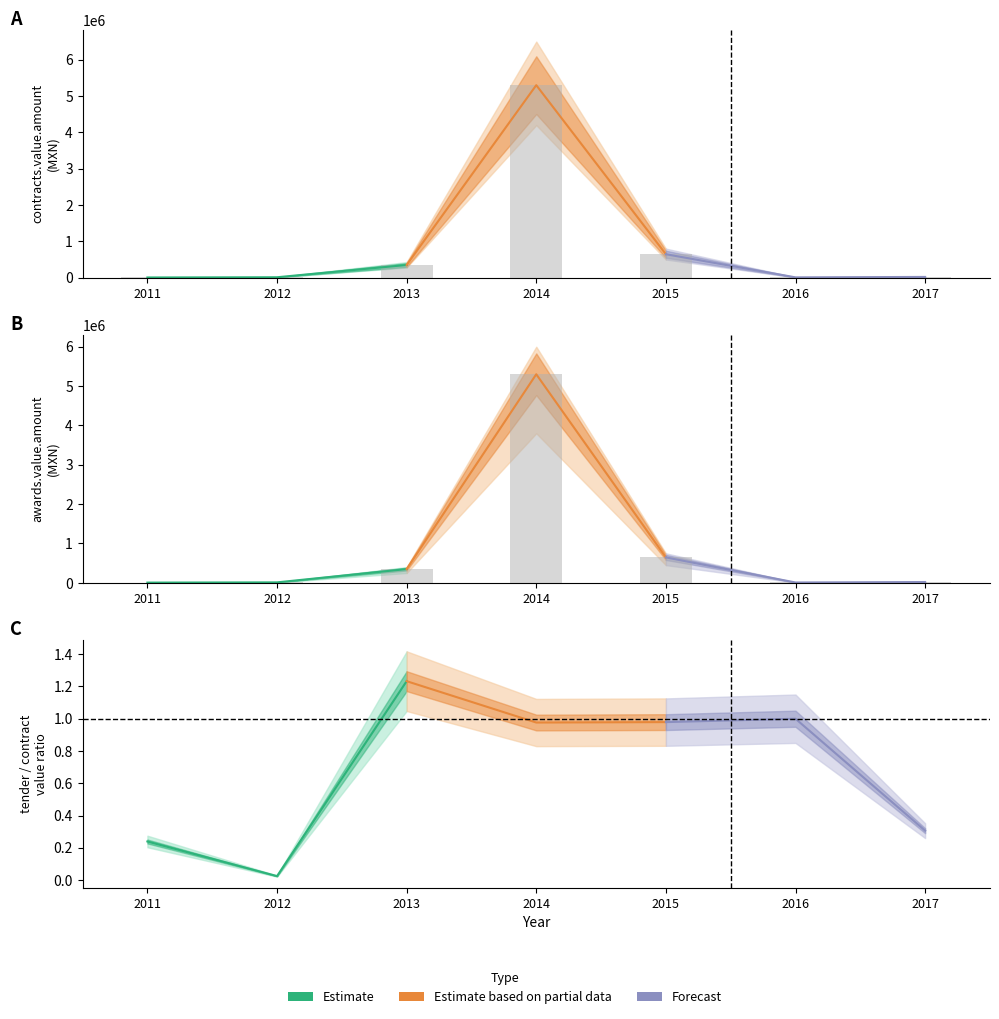

Between 2012 and 2017, which series saw the biggest shift?

contracts.value.amount